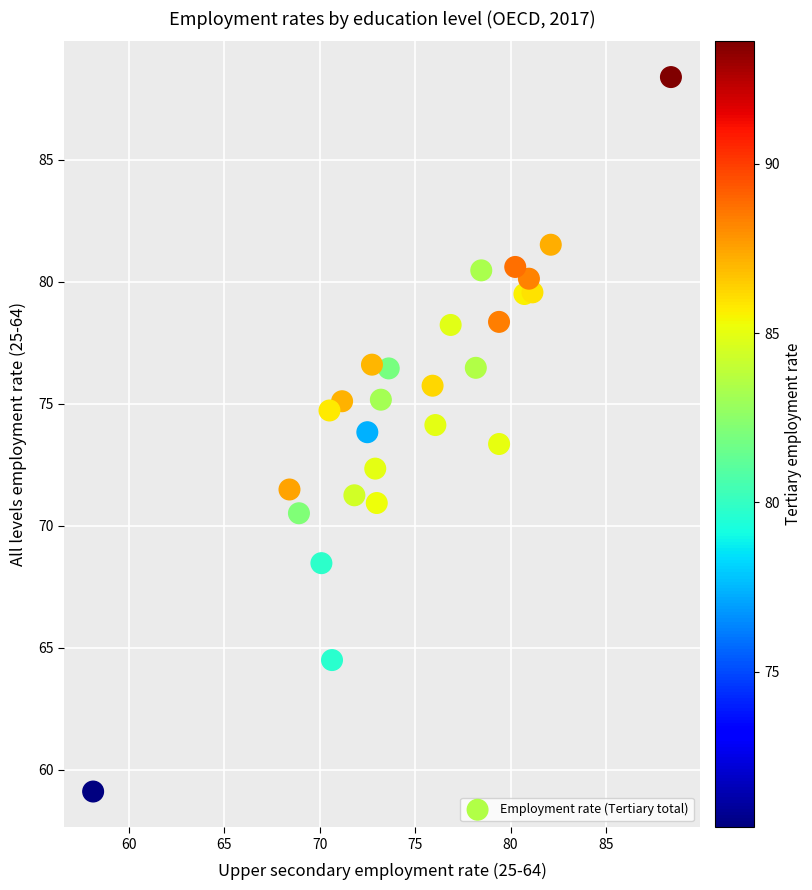

What is the range of X values (max minus min)?

30.3